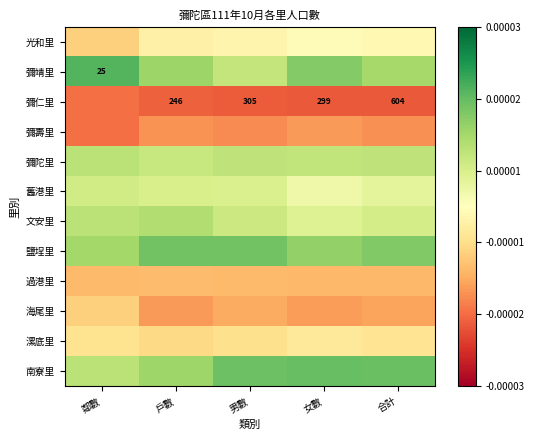

How many distinct data groups are displayed?

12